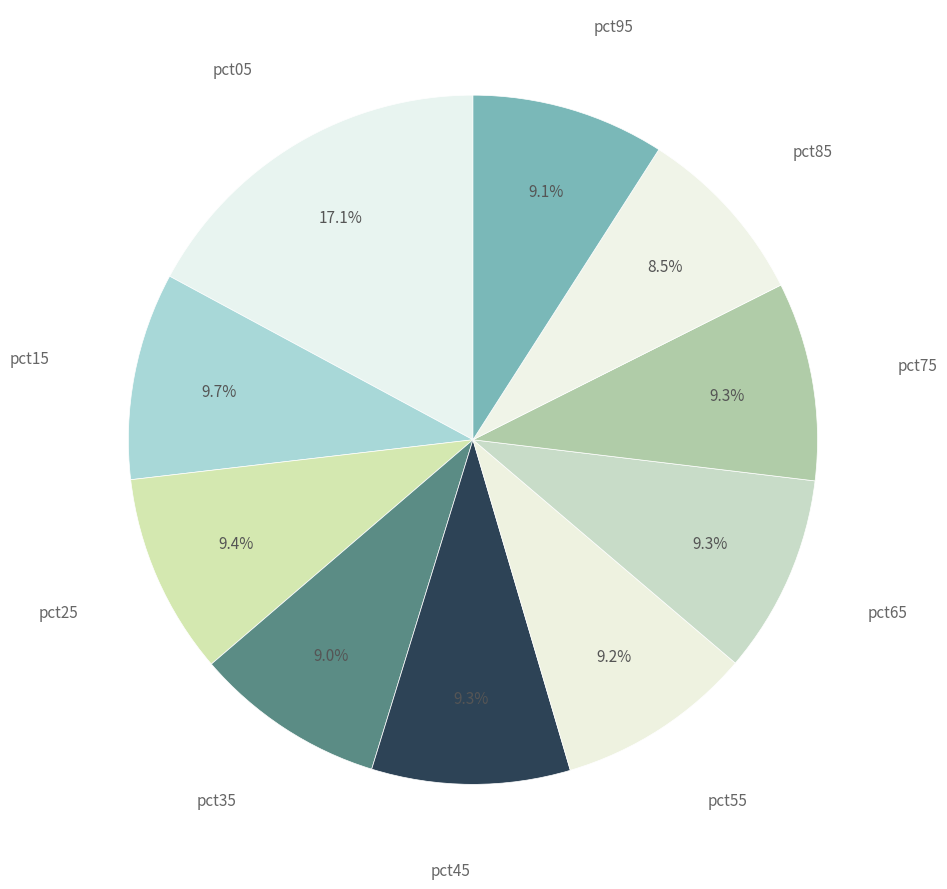

What is the smallest slice in the pie chart?

pct85